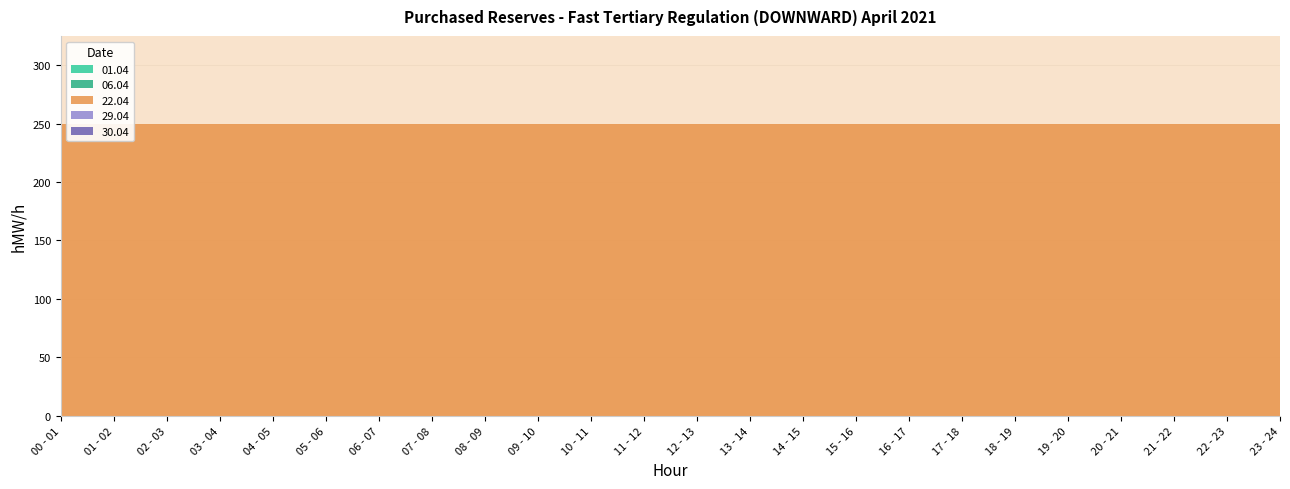

The value of 22.04 at 15 - 16 is 56. True or false?

False